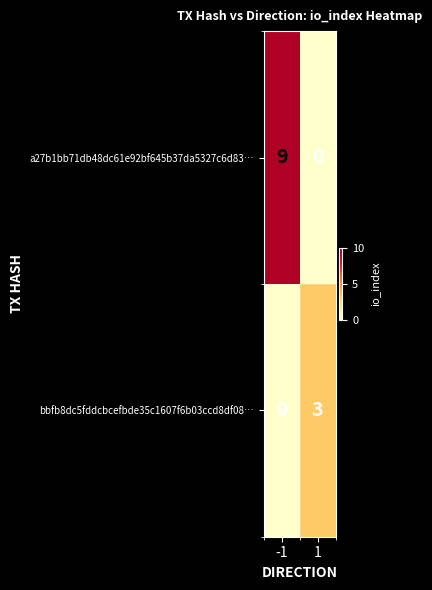

Between -1 and 1, which series saw the biggest shift?

a27b1bb71db48dc61e92bf645b37da5327c6d83…